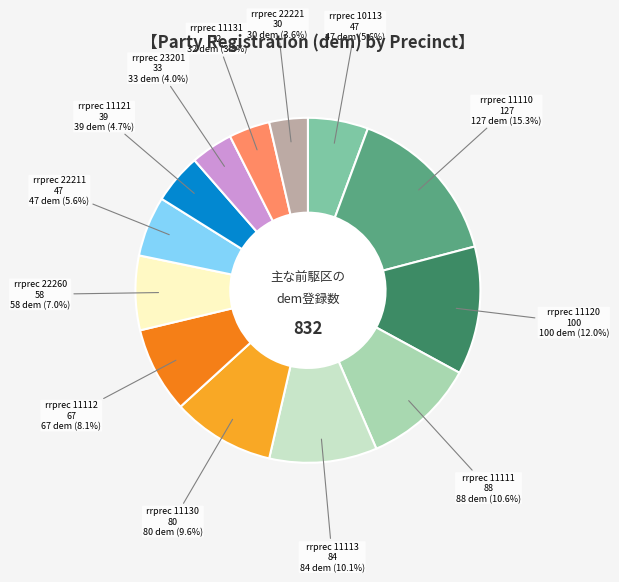

Is there a majority slice in this chart?

No